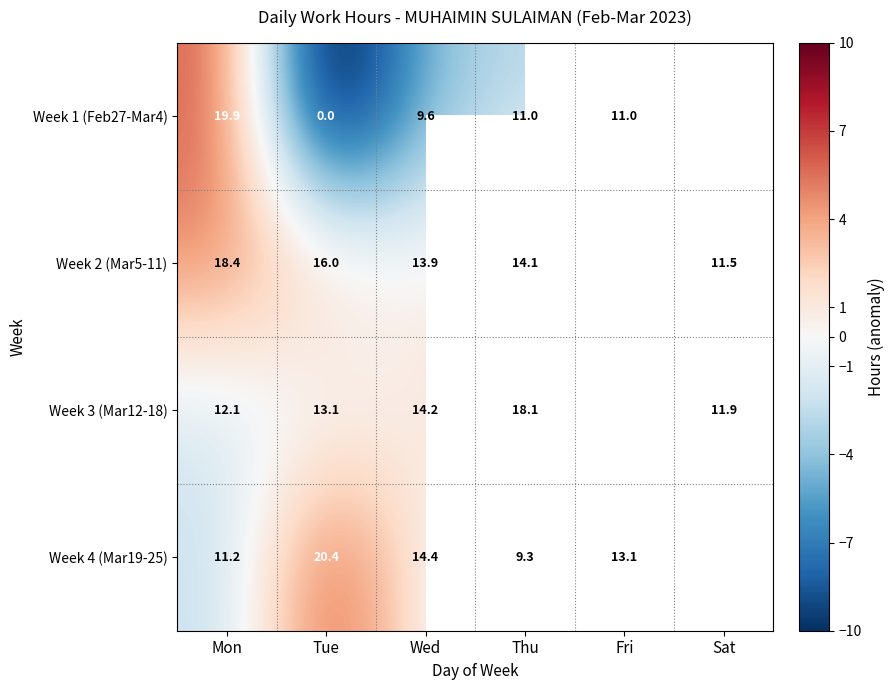

Is the value of Week 3 (Mar12-18) at Tue greater than the value of Week 1 (Feb27-Mar4) at Mon?

No